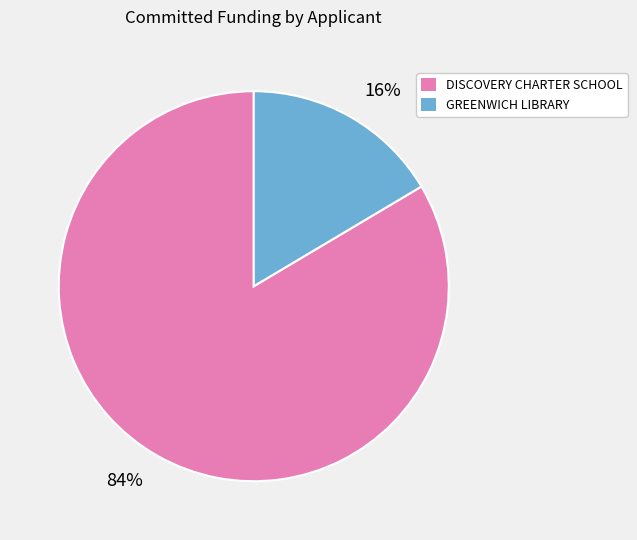

Do 84% and 16% together represent more than half of the pie?

Yes